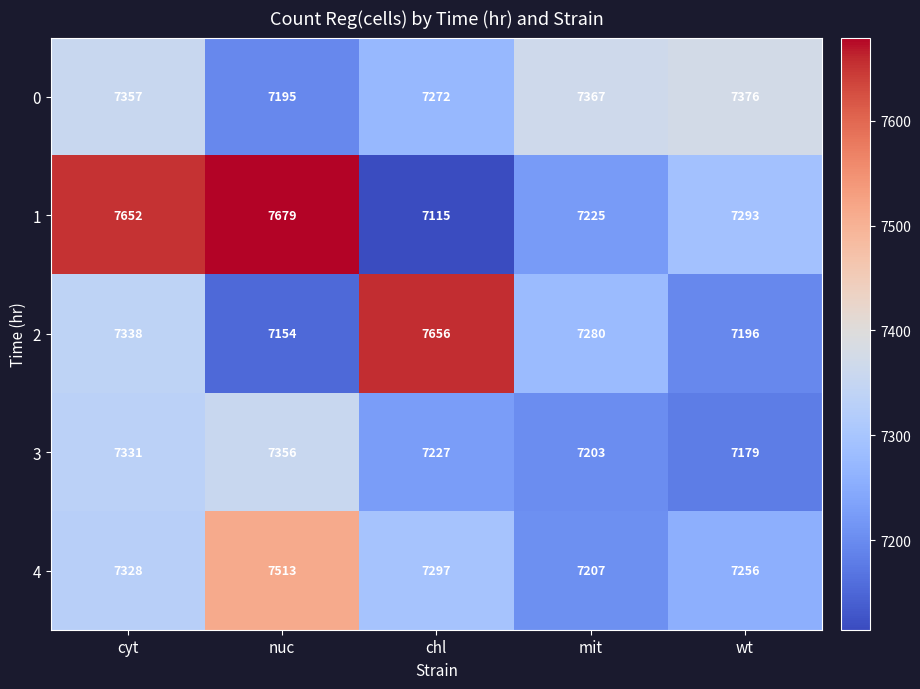

How many categories are shown in the chart?

5